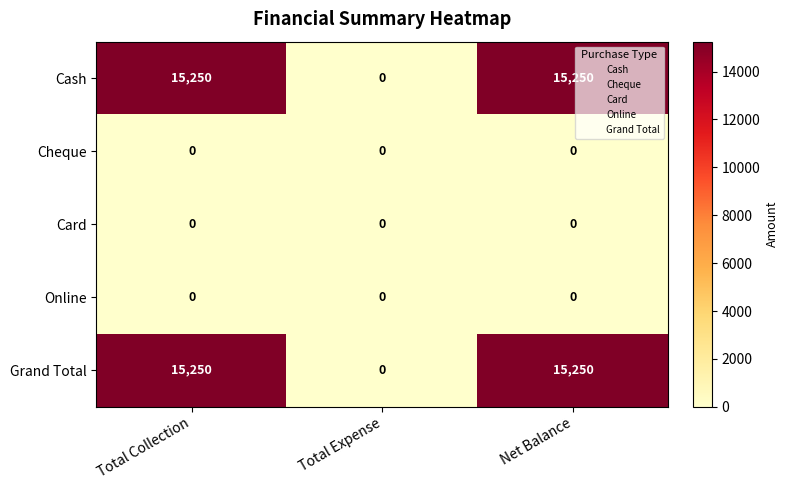

Reading left to right, transcribe all the data shown in this chart.

Cash: 15250	0	15250
Cheque: 0	0	0
Card: 0	0	0
Online: 0	0	0
Grand Total: 15250	0	15250